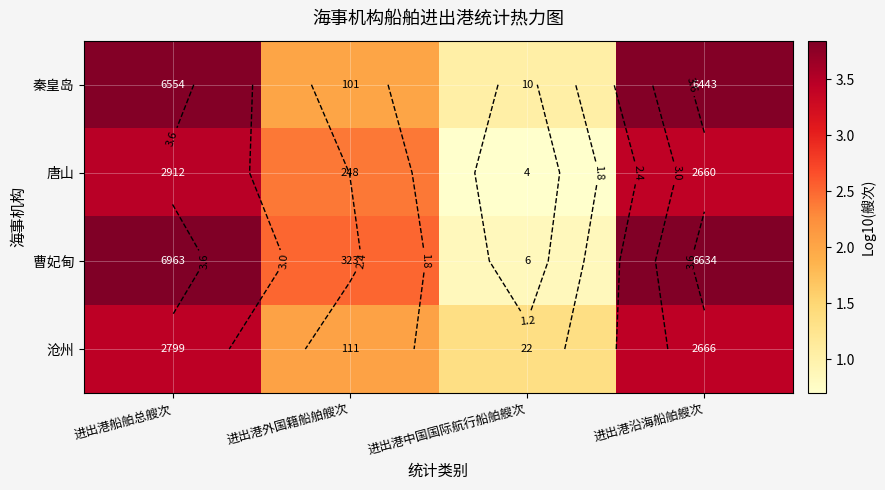

At which label does 沧州 first exceed 3?

进出港船舶总艘次